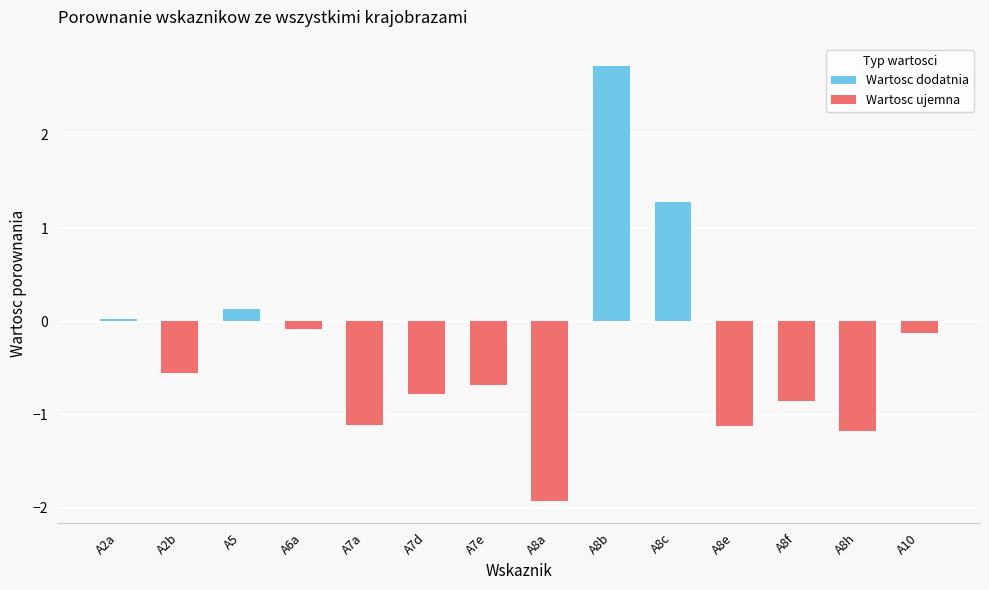

What is the sum of the values at A5 and A8e?

-1.0